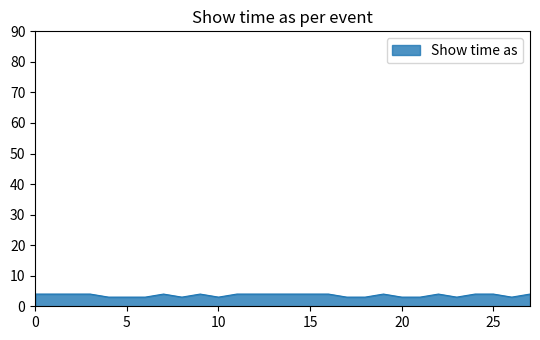

What is the smallest value displayed?

3